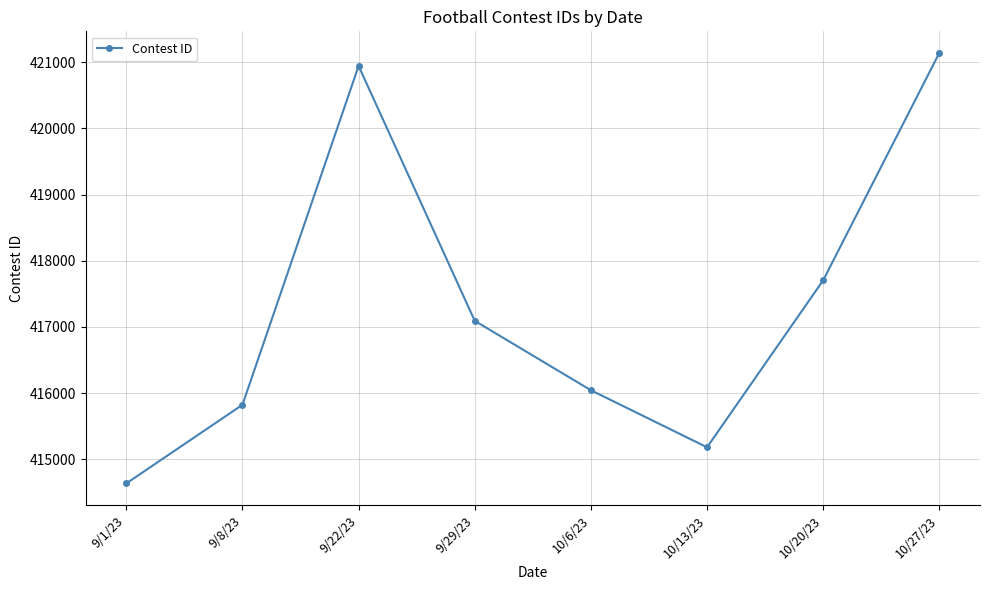

What value does the data have at 9/22/23, to the nearest 50?

420950